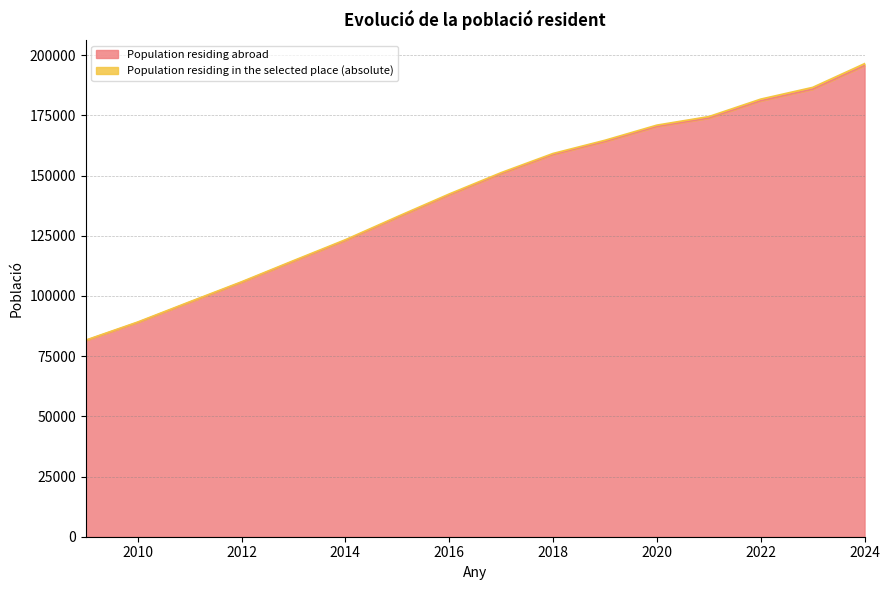

What is the difference between the maximum and minimum values?

114165